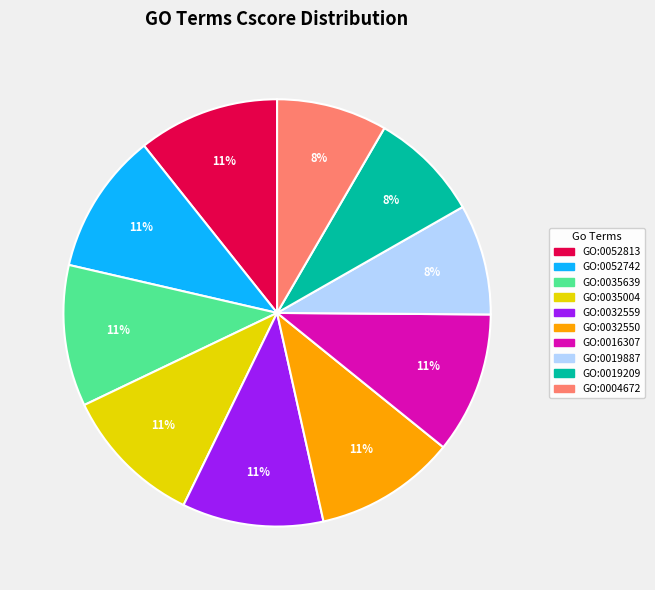

To the nearest percent, what is the average slice percentage?

10%